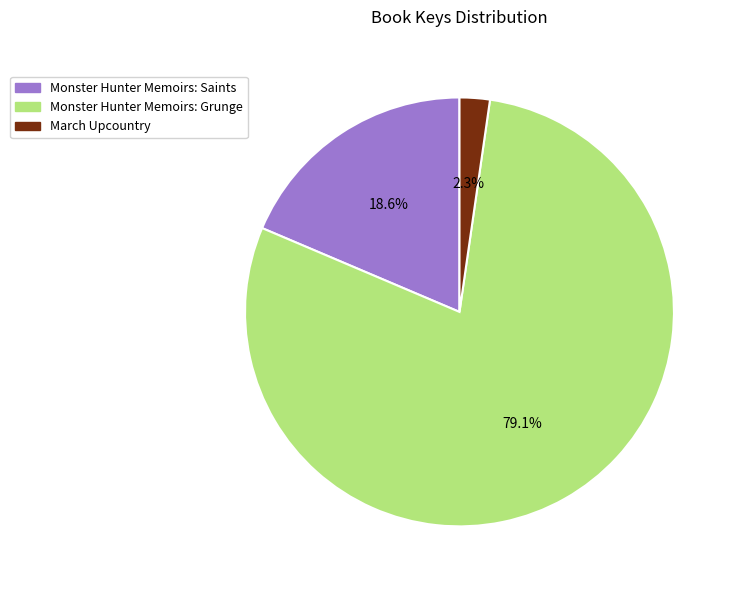

Which slice represents more than half of the pie?

Monster Hunter Memoirs: Grunge